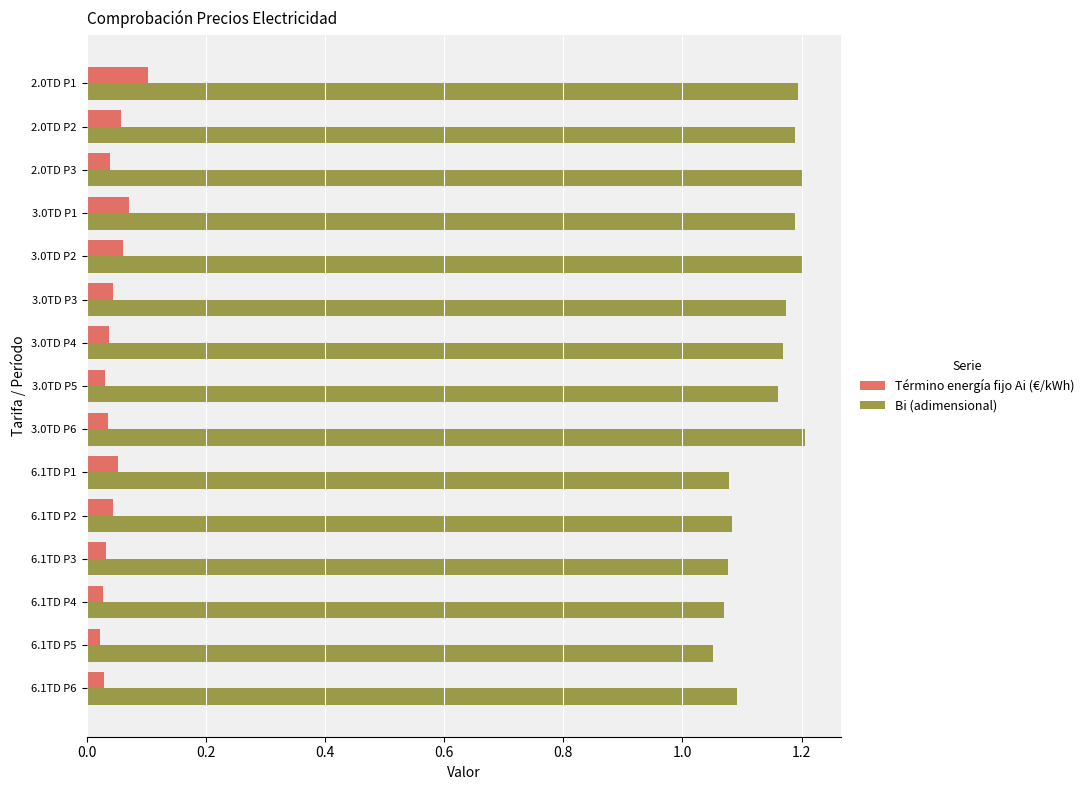

What are all the series names shown in the legend?

Término energía fijo Ai (€/kWh), Bi (adimensional)